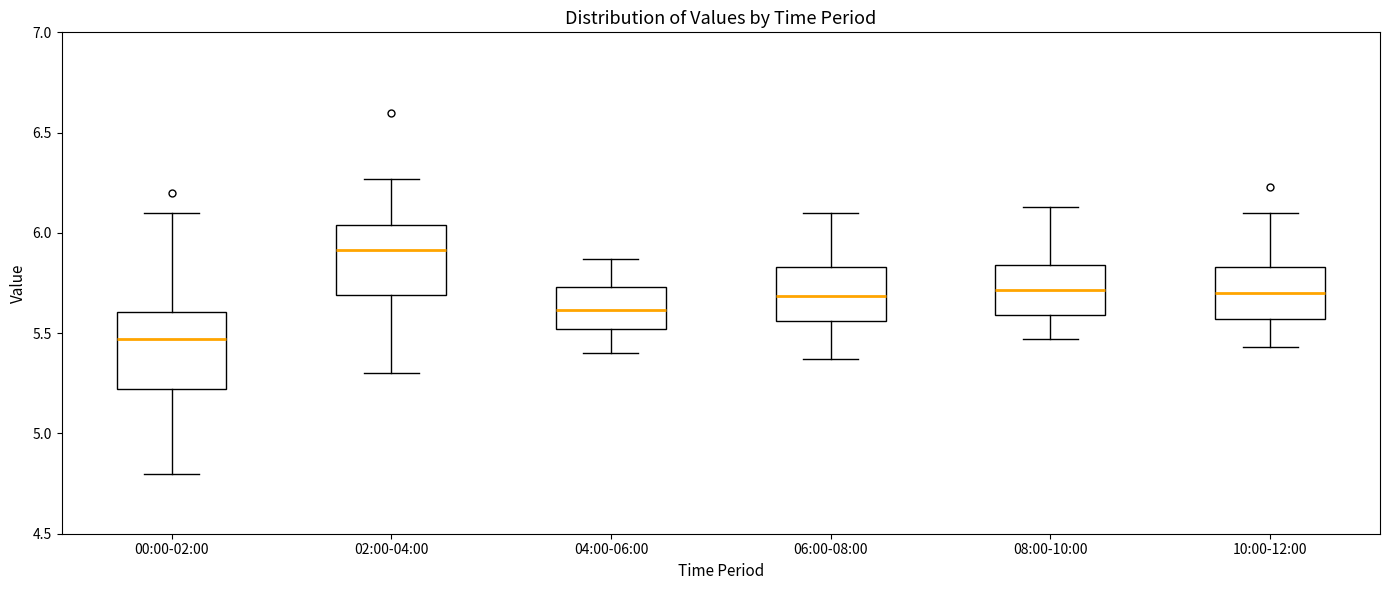

Where is the upper edge of the box for 00:00-02:00 on the y-axis? The values are not printed on the chart, so give them approximately, as read against the axis.

5.60